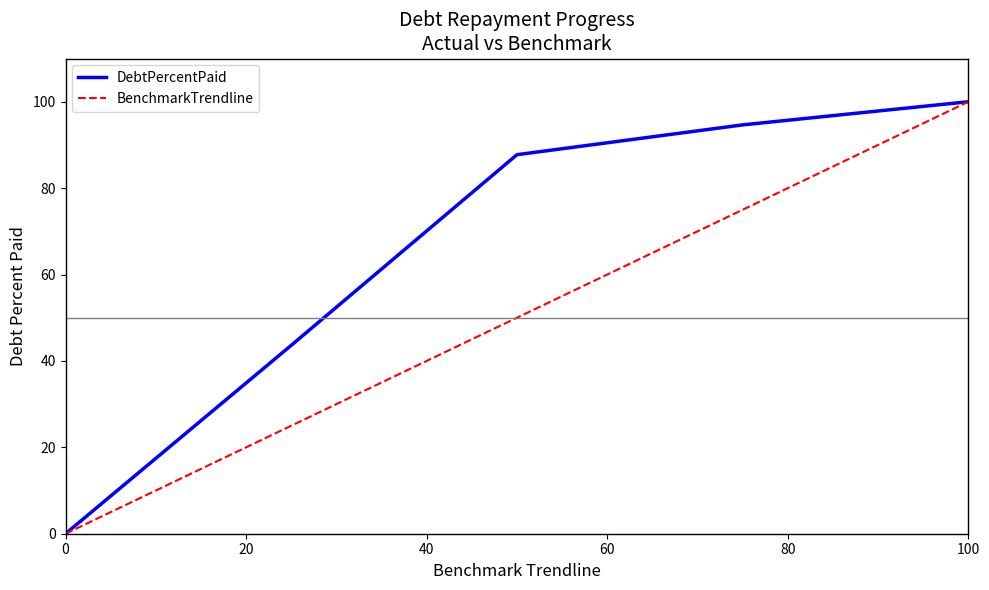

What is the maximum value shown in the chart?

100.0